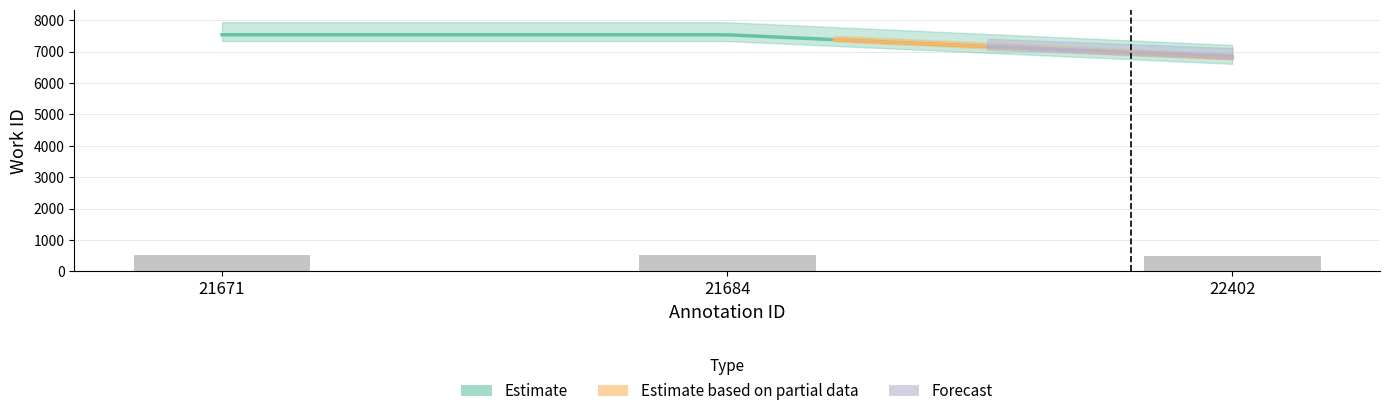

Count the number of categories in the chart.

3